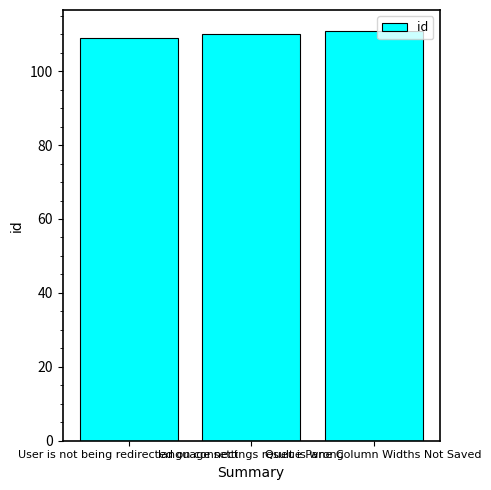

What is the value of the 3rd bar from the left?

111